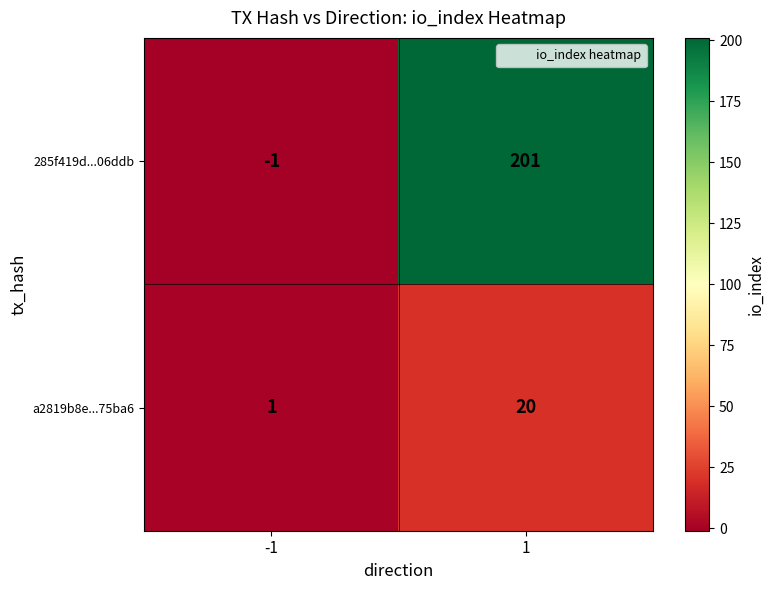

Rank the series by their maximum value, from lowest to highest.

a2819b8e...75ba6, 285f419d...06ddb